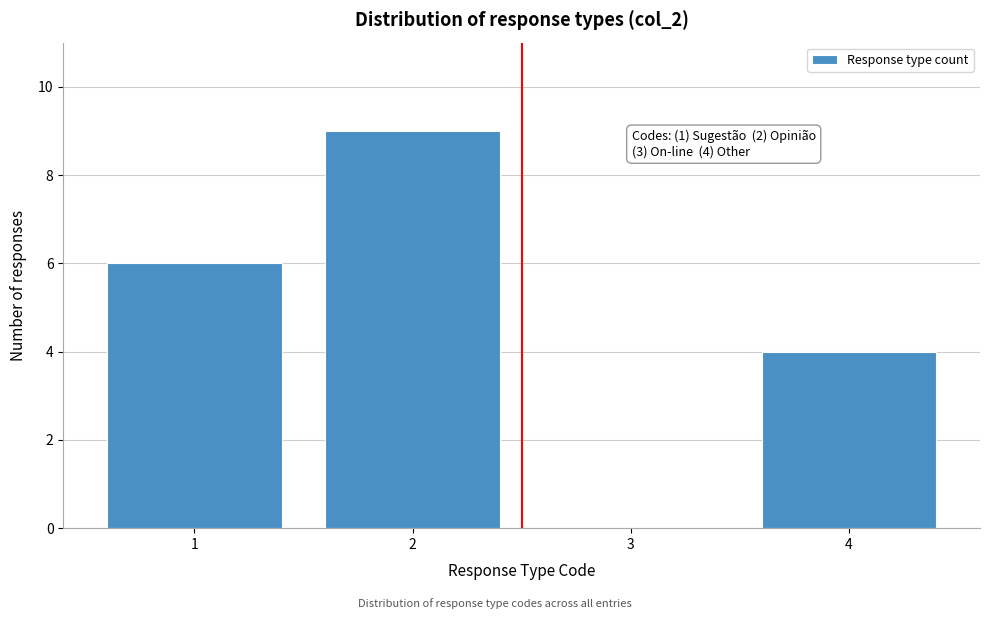

Reading left to right, transcribe all the data shown in this chart.

1=6	2=9	3=0	4=4